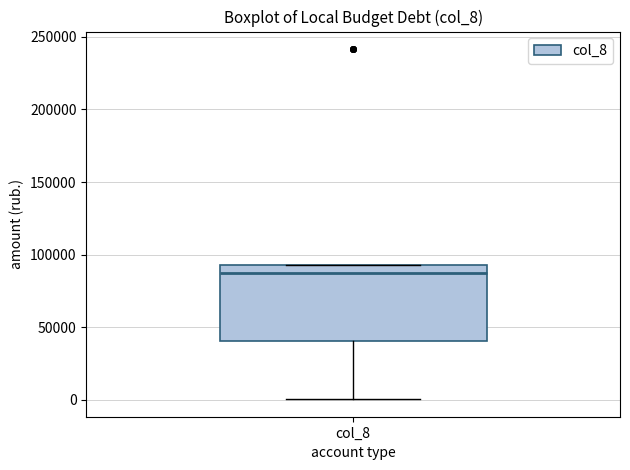

Read this box plot against the y-axis: the position of the median line, the range covered by the box, and the ends of both whiskers. The values are not printed on the chart, so give them approximately, as read against the axis.

median 85000, box 40000 to 95000, whiskers 0 to 95000